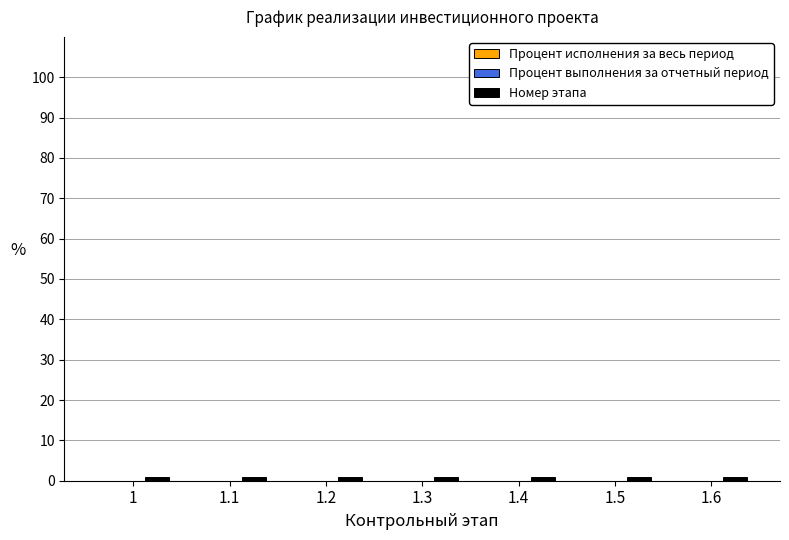

Reading left to right, list all the values displayed in this chart.

Процент исполнения за весь период: 0	0	0	0	0	0	0
Процент выполнения за отчетный период: 0	0	0	0	0	0	0
Номер этапа: 1	1	1	1	1	1	1